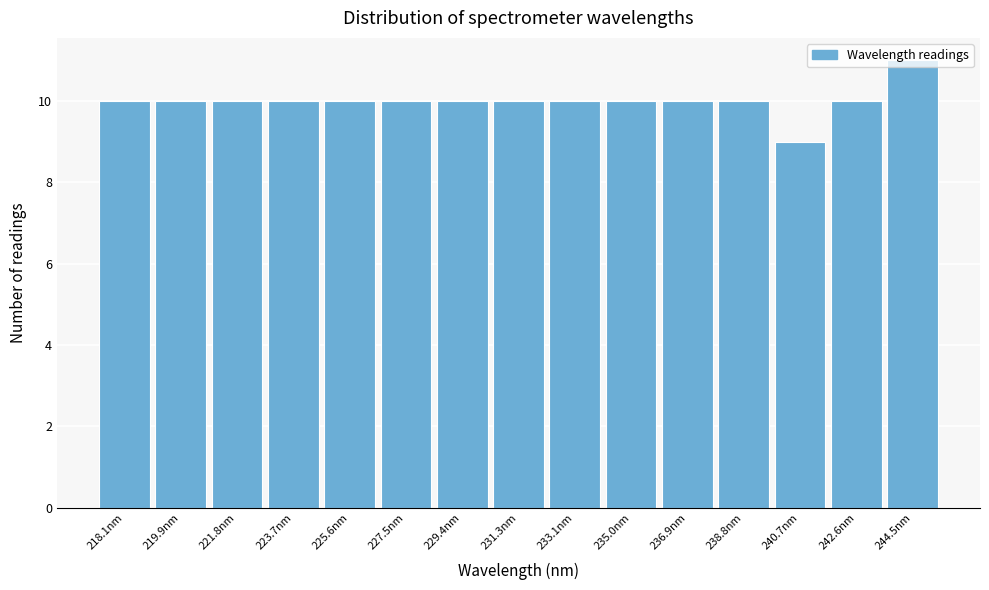

True or false: the data shows 15 at 221.8nm.

False